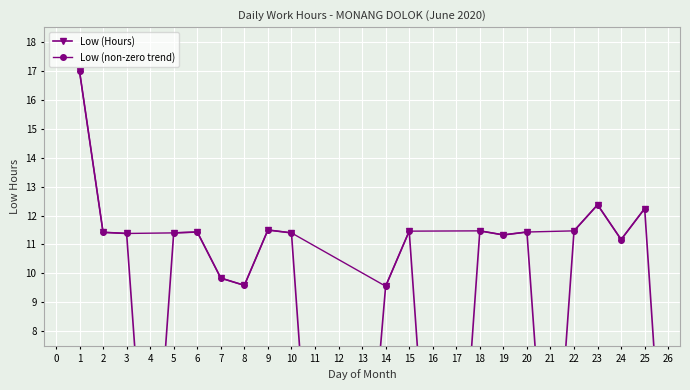

How many values in the Low (non-zero trend) series are below 11?

3